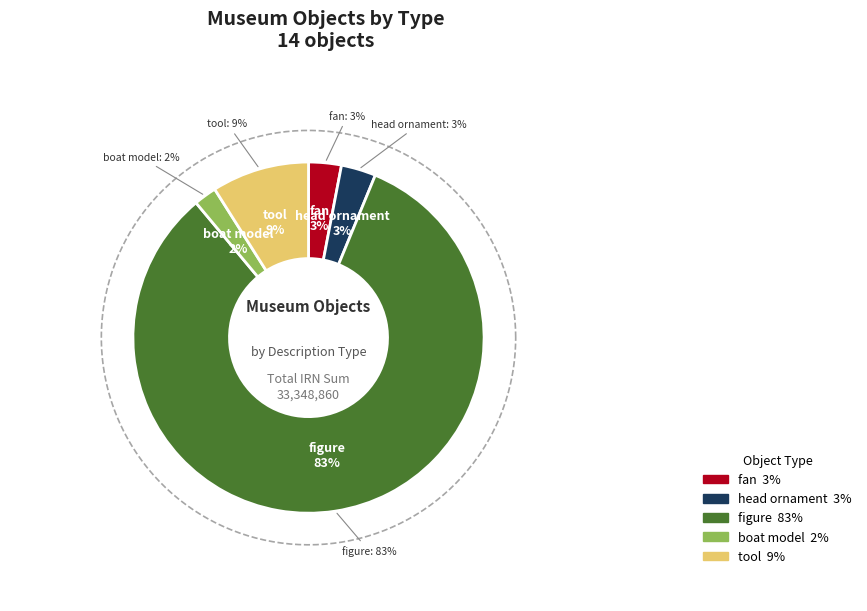

The boat model slice represents 1% of the pie. True or false?

False